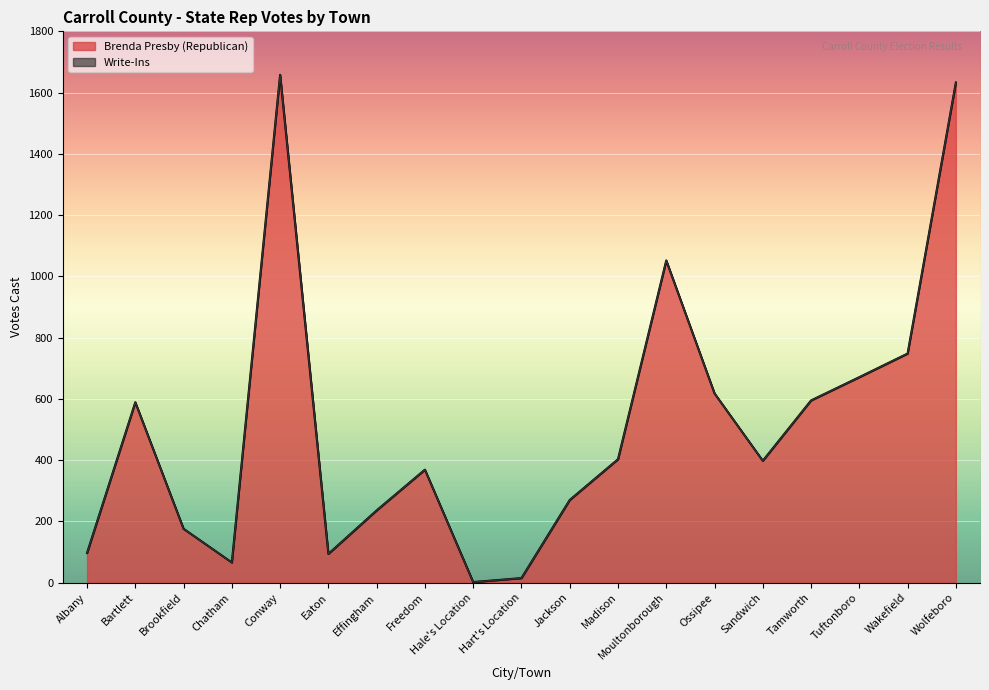

What value does the data have at Conway?

1658